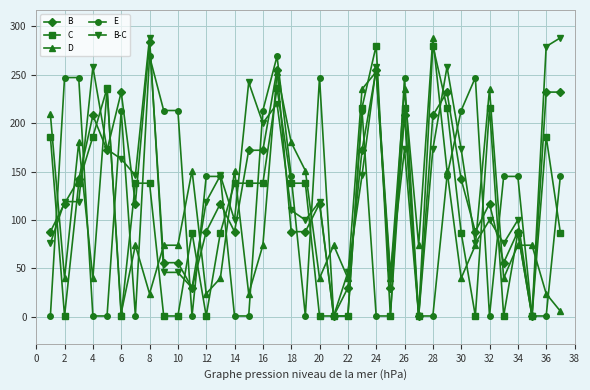

What is the difference between the maximum and minimum values in the B-C series?

287